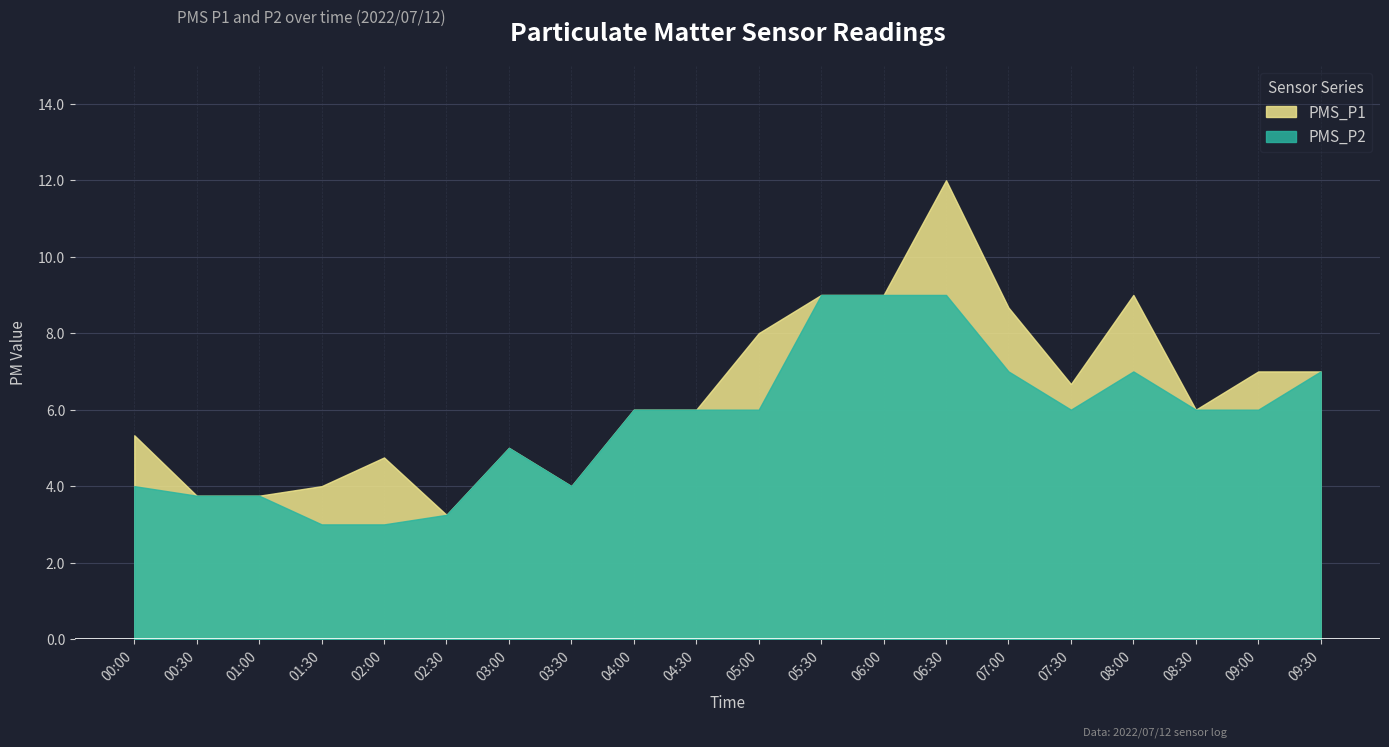

At which label is PMS_P1 closest to 7?

09:00